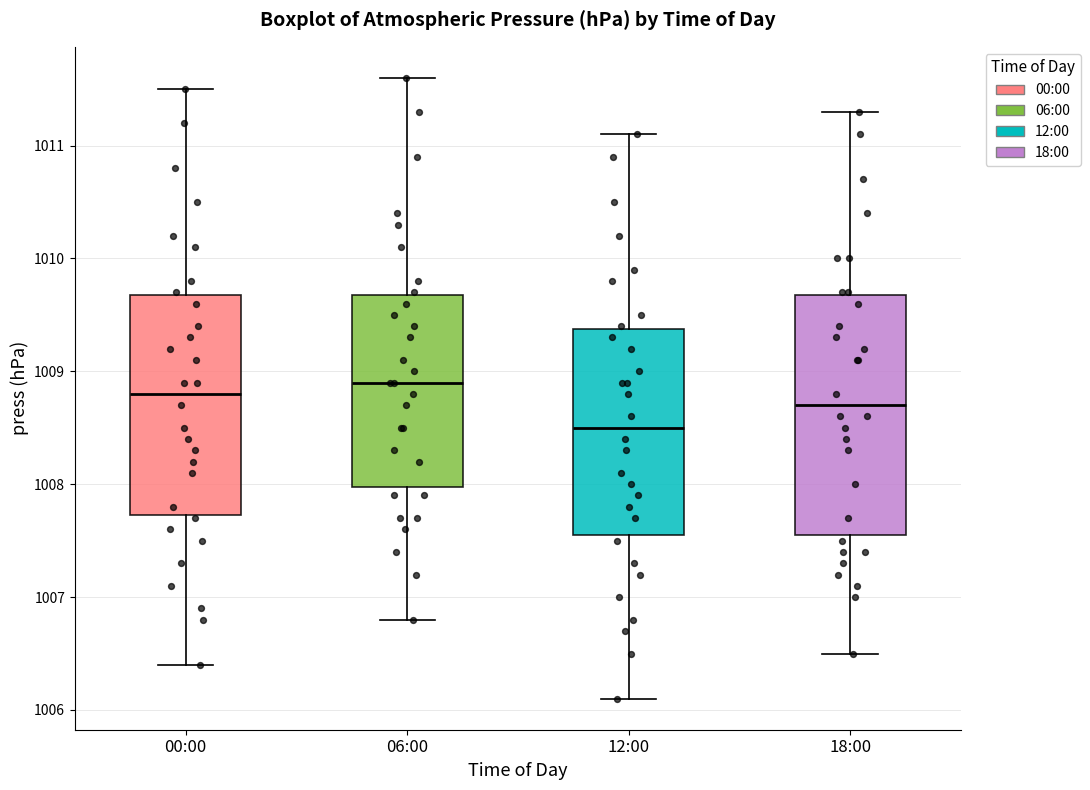

Which box has the highest median line?

06:00